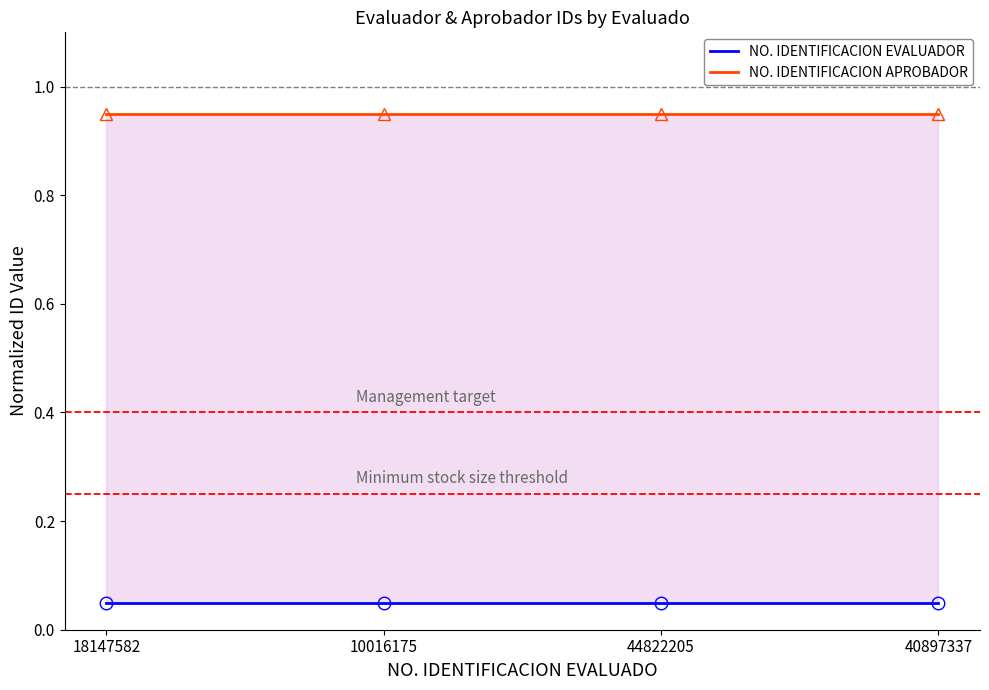

What are all the series names shown in the legend?

NO. IDENTIFICACION EVALUADOR, NO. IDENTIFICACION APROBADOR